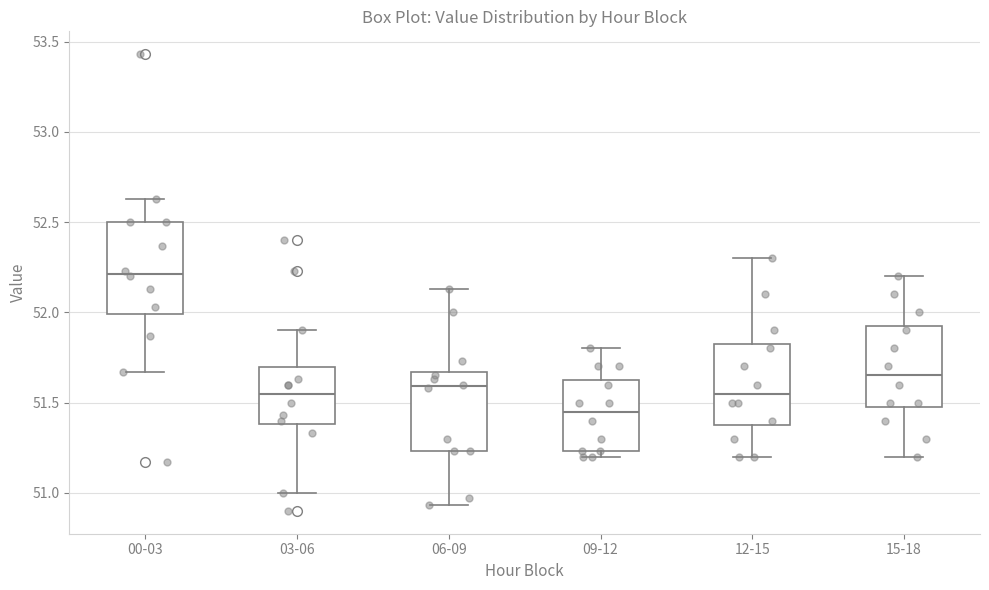

Reading left to right, transcribe this box plot: for each box, give where its median line is, the range the box spans, and where its two whiskers end, as read against the y-axis. The values are not printed on the chart, so give them approximately, as read against the axis.

00-03: median 52.20, box 52.00 to 52.50, whiskers 51.65 to 52.65
03-06: median 51.55, box 51.40 to 51.70, whiskers 51.00 to 51.90
06-09: median 51.60, box 51.25 to 51.65, whiskers 50.95 to 52.15
09-12: median 51.45, box 51.25 to 51.65, whiskers 51.20 to 51.80
12-15: median 51.55, box 51.40 to 51.85, whiskers 51.20 to 52.30
15-18: median 51.65, box 51.50 to 51.95, whiskers 51.20 to 52.20